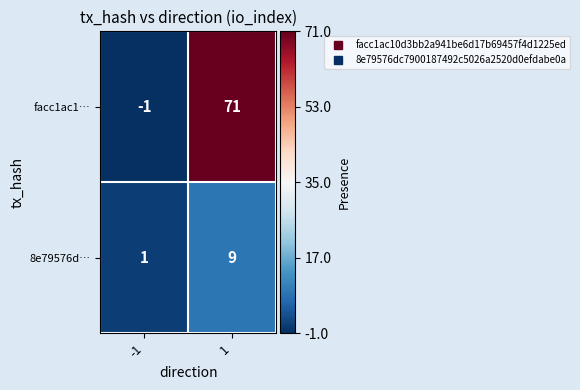

What is the average value of the 8e79576d… series?

5